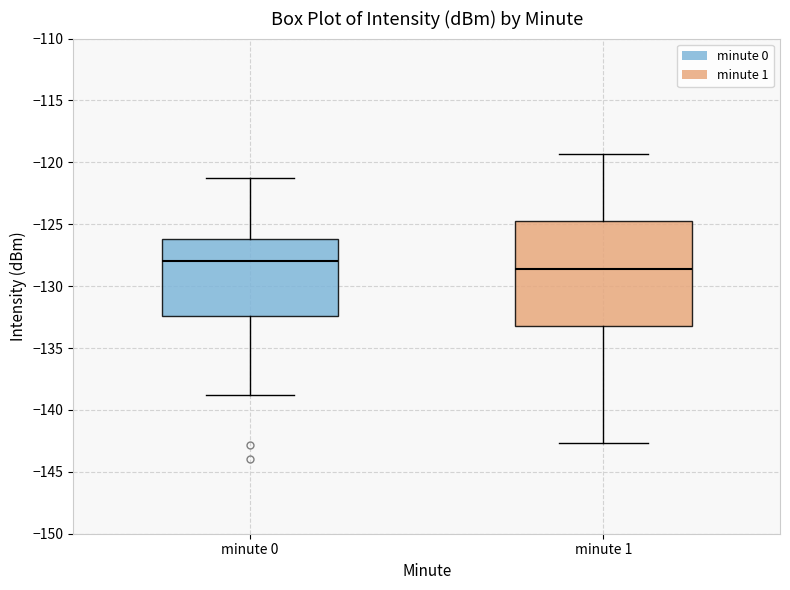

Comparing the boxes themselves (not the whiskers), which one is the tallest?

minute 1